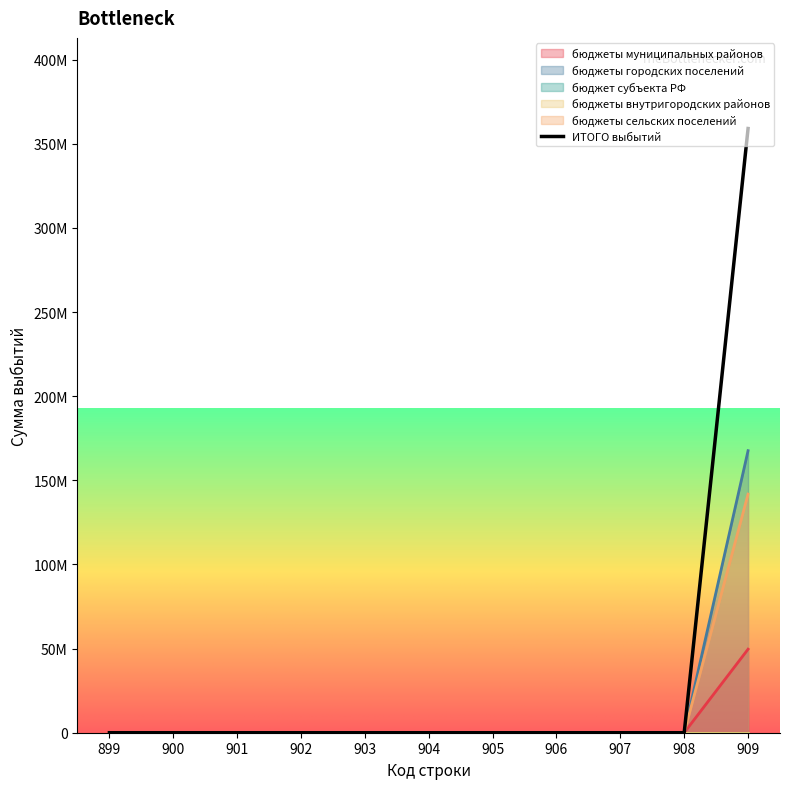

What is the highest value of the бюджеты городских поселений series?

167624572.6